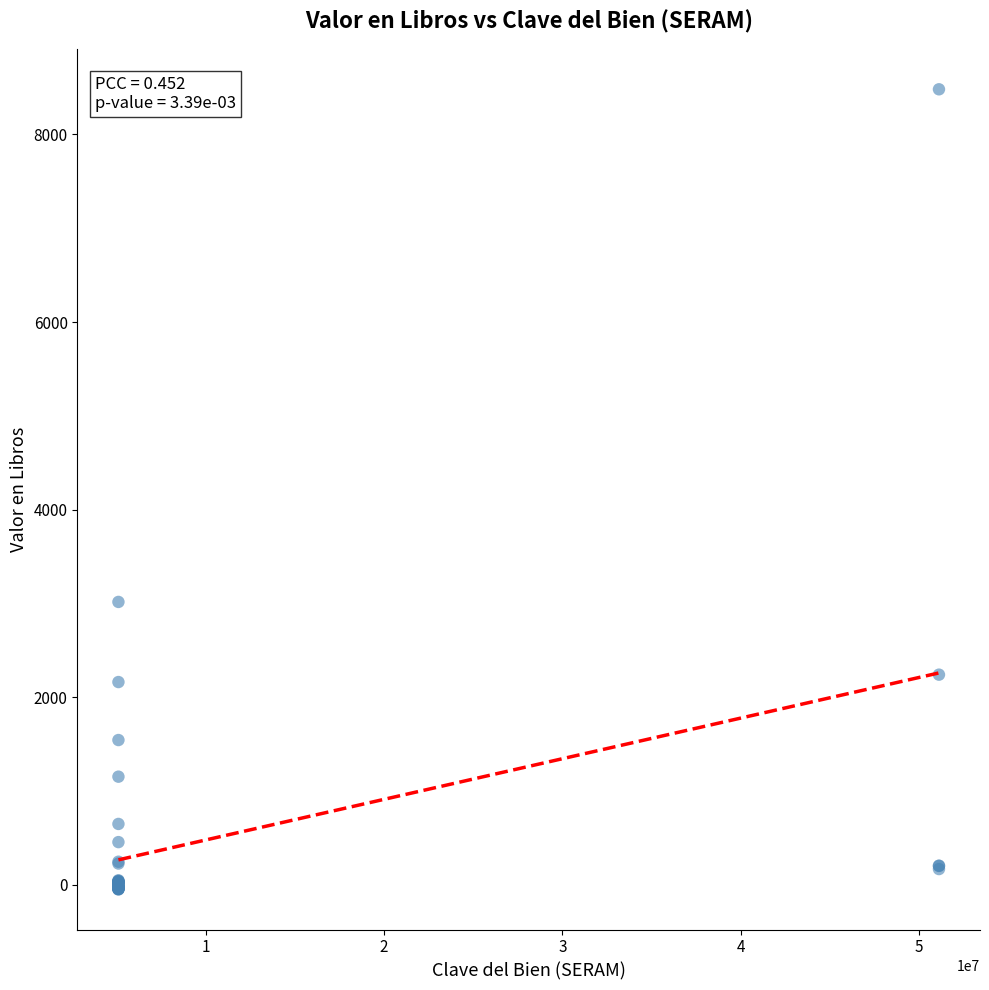

What Y value in the scatter plot is closest to 4215?

3016.3